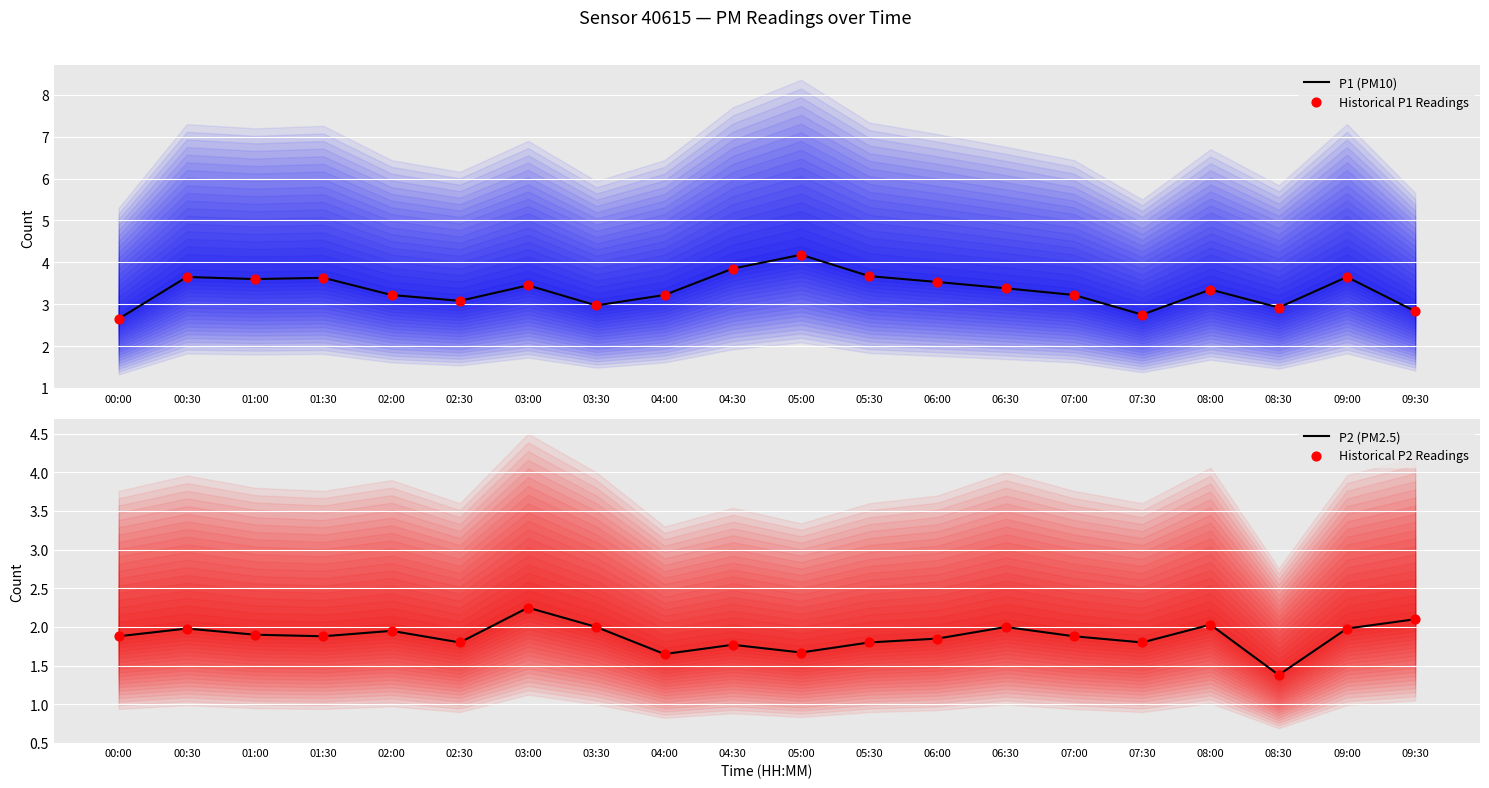

Which series has the largest total across all categories?

P1 (PM10)